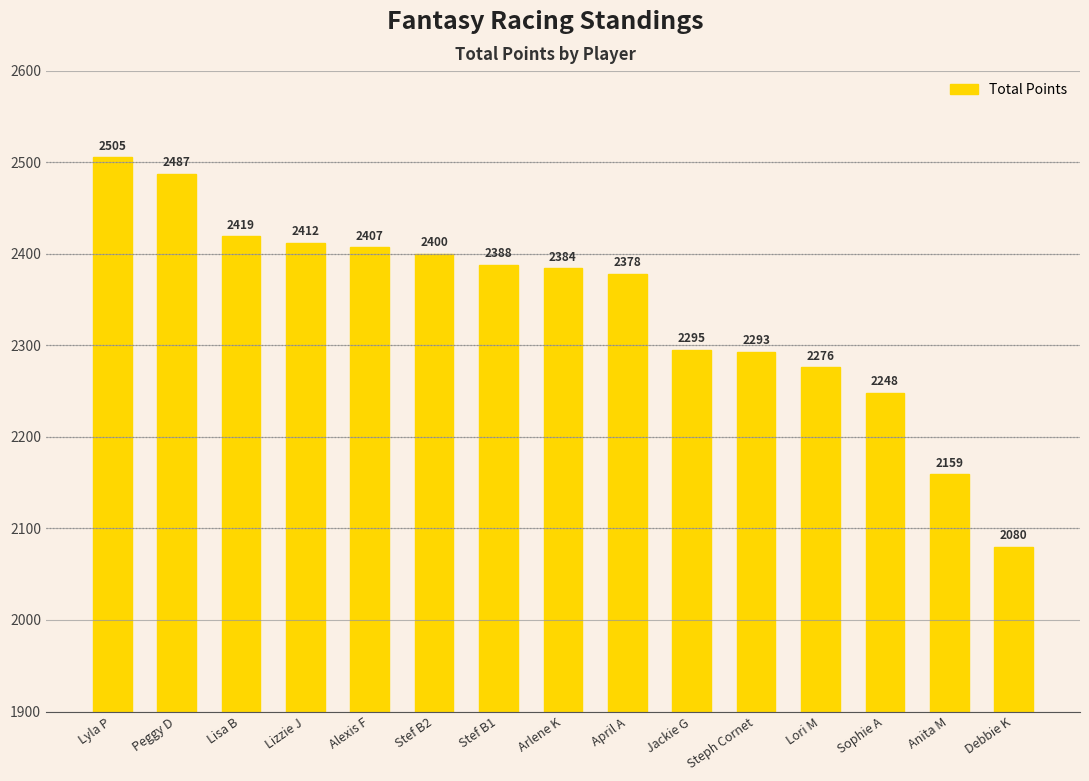

What is the change in value from Stef B2 to Stef B1?

-12